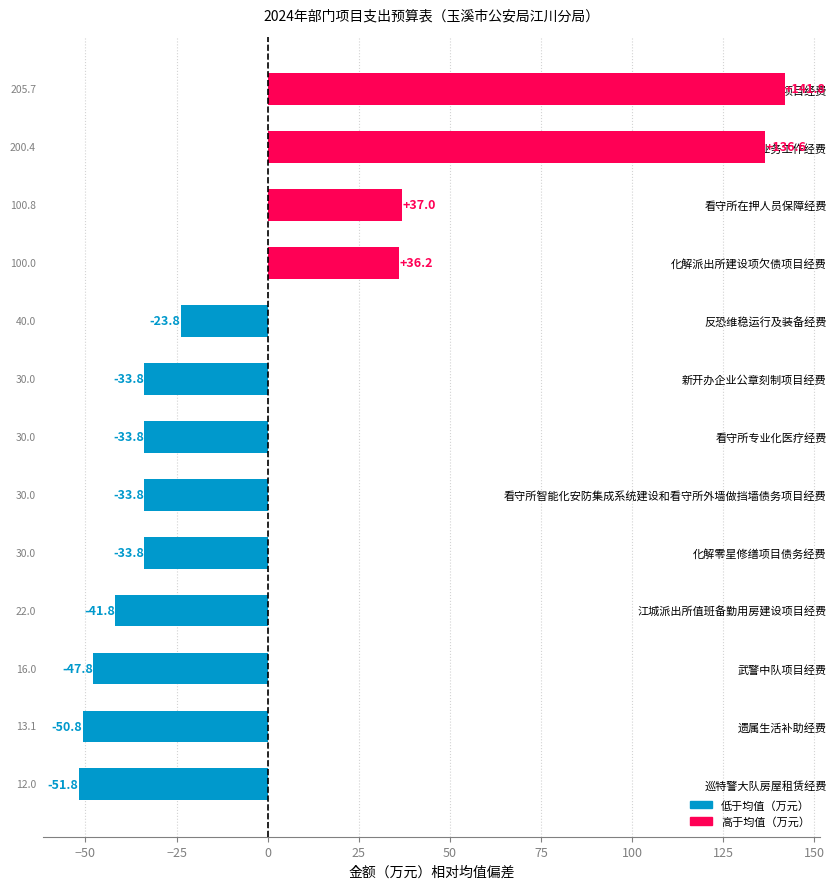

Is it true that the value at 看守所智能化安防集成系统建设和看守所外墙做挡墙债务项目经费 is -47.5?

False